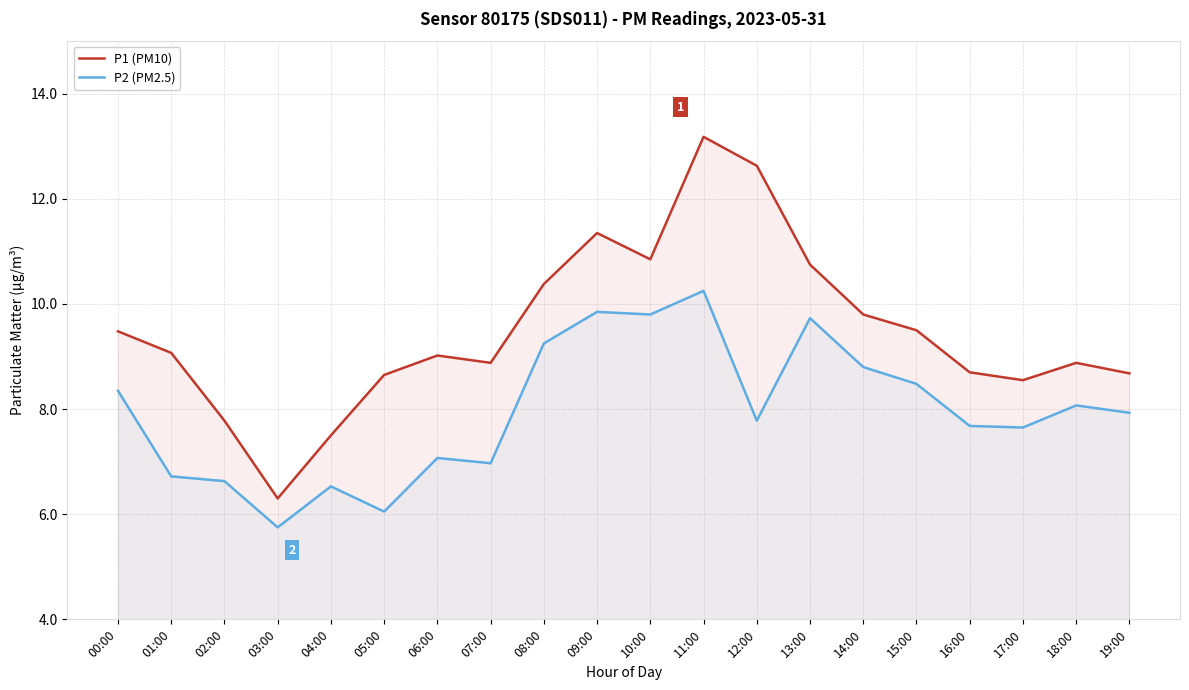

At which label does P1 (PM10) first exceed 9?

00:00